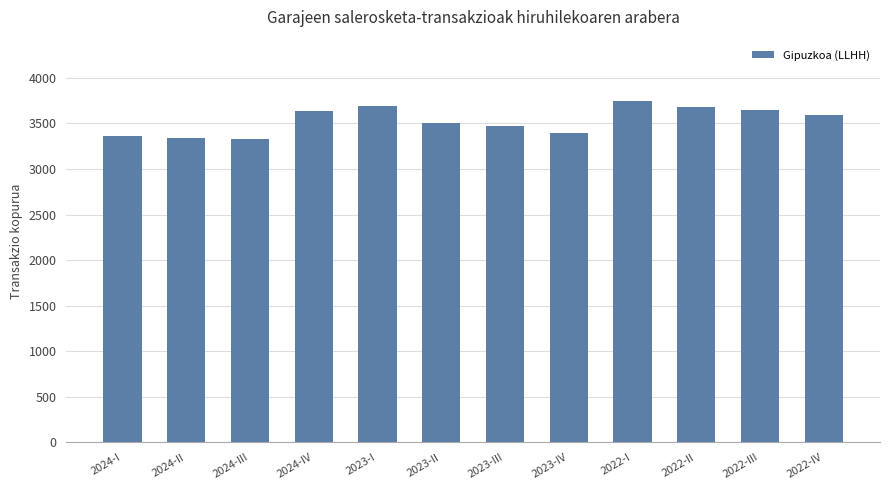

What is the average value?

3533